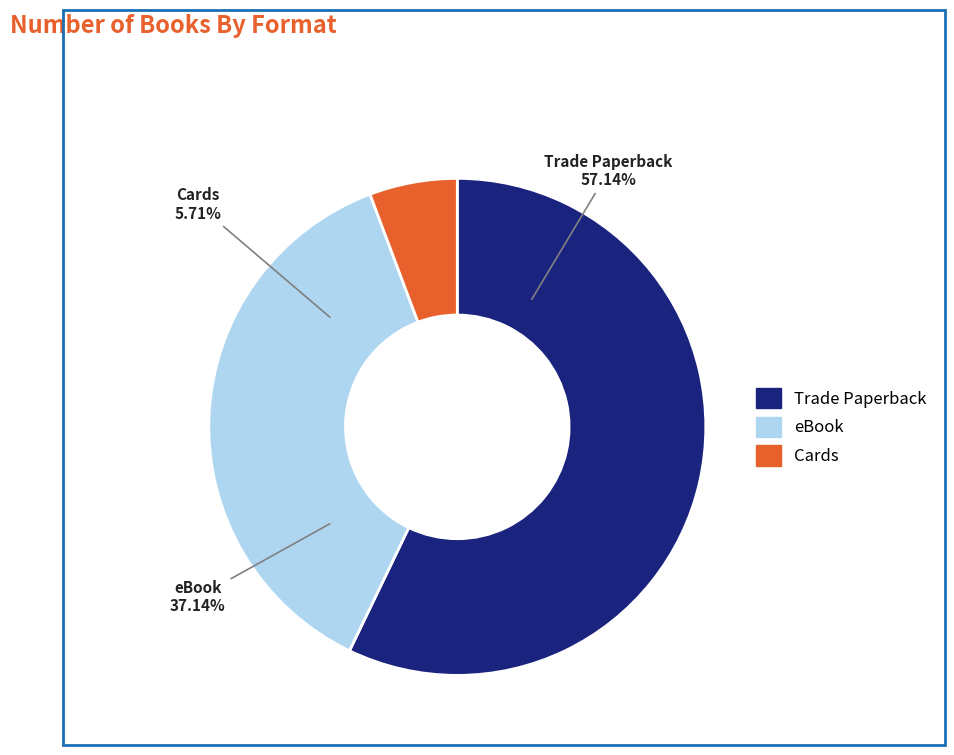

Which slice is the largest?

Trade Paperback